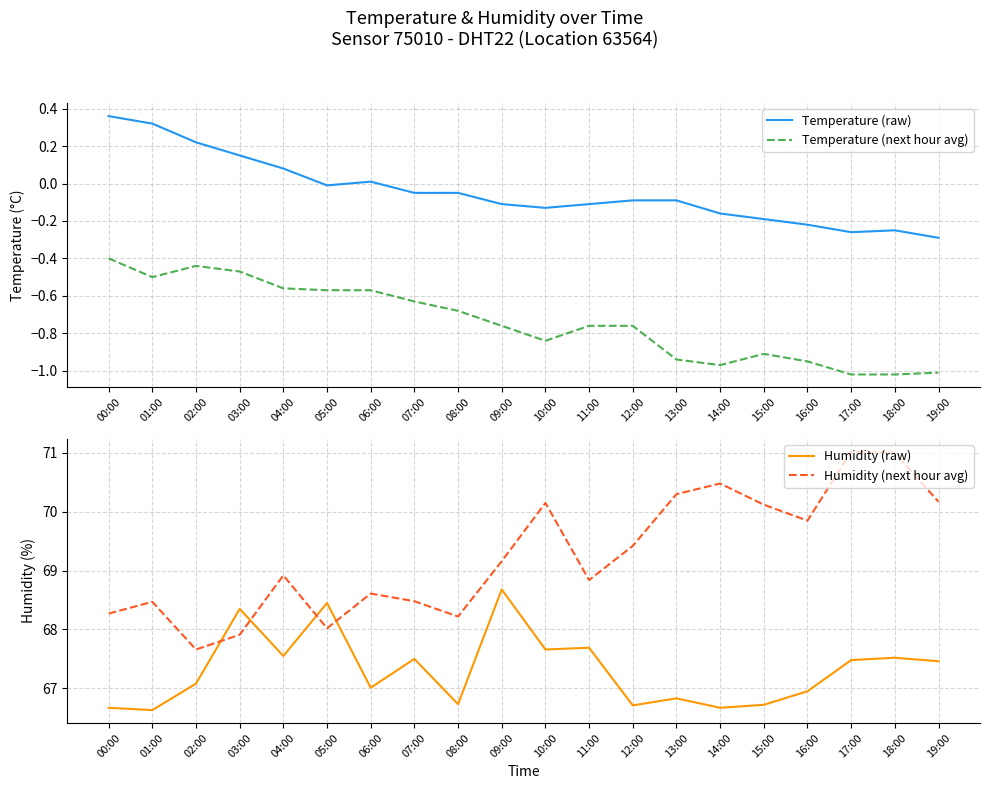

What is the approximate value of Humidity (next hour avg) at 10:00?

70.2